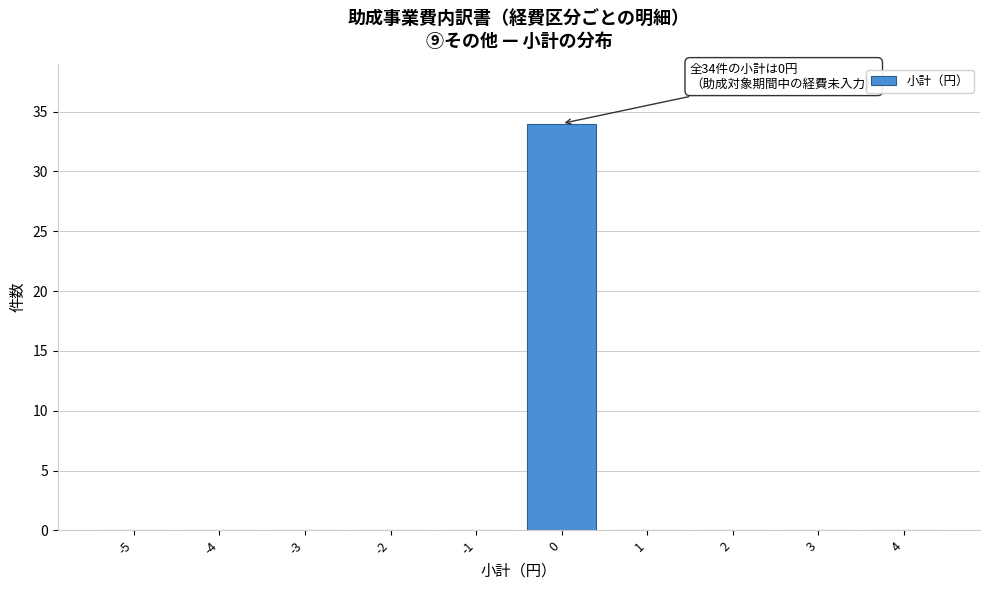

Reading left to right, list all the values displayed in this chart.

-5=0	-4=0	-3=0	-2=0	-1=0	0=34	1=0	2=0	3=0	4=0